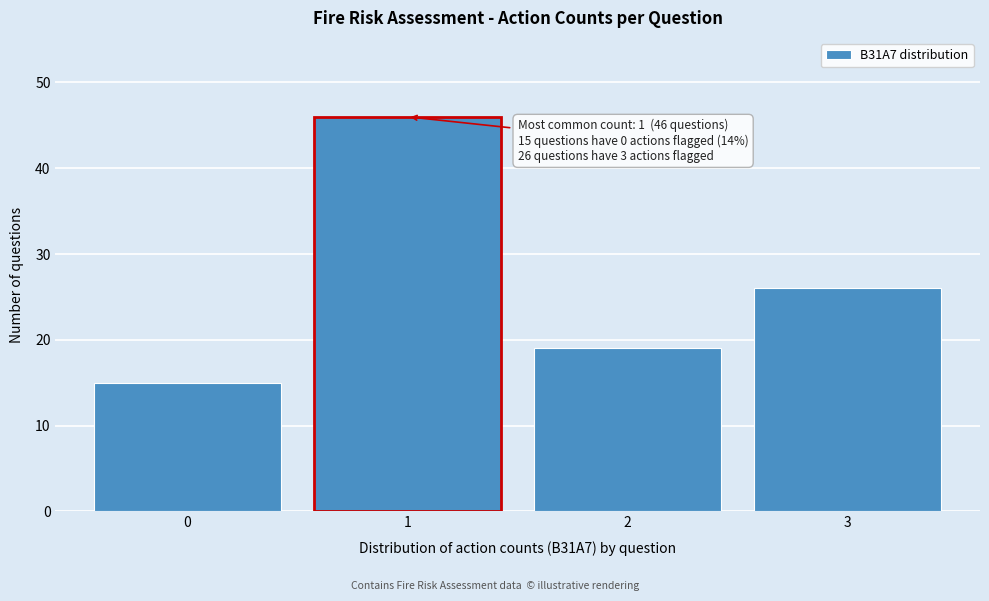

Over which range of the x-axis is the bar tallest?

0.5 to 1.5